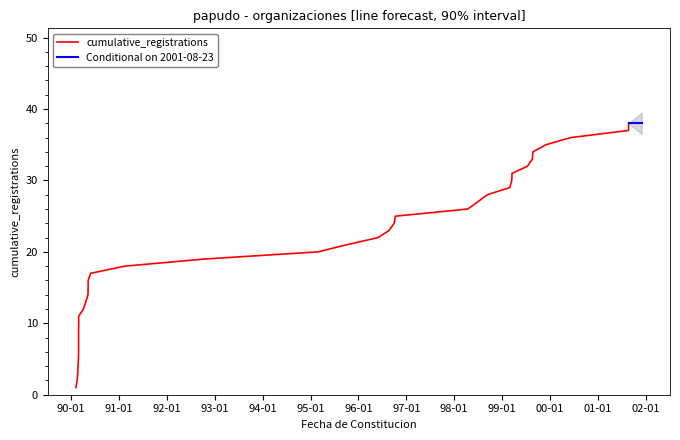

What is the label of the 38th point from the right?

1990-02-16